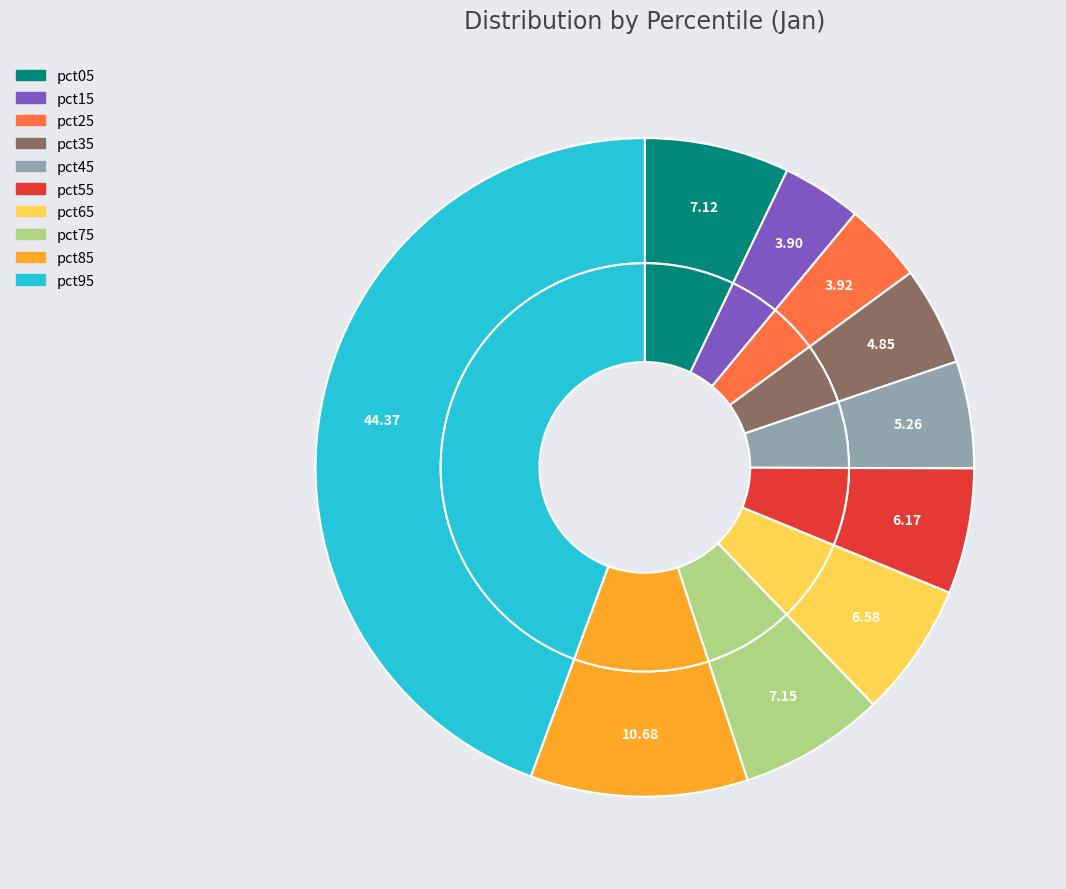

How many segments does this pie chart have?

10